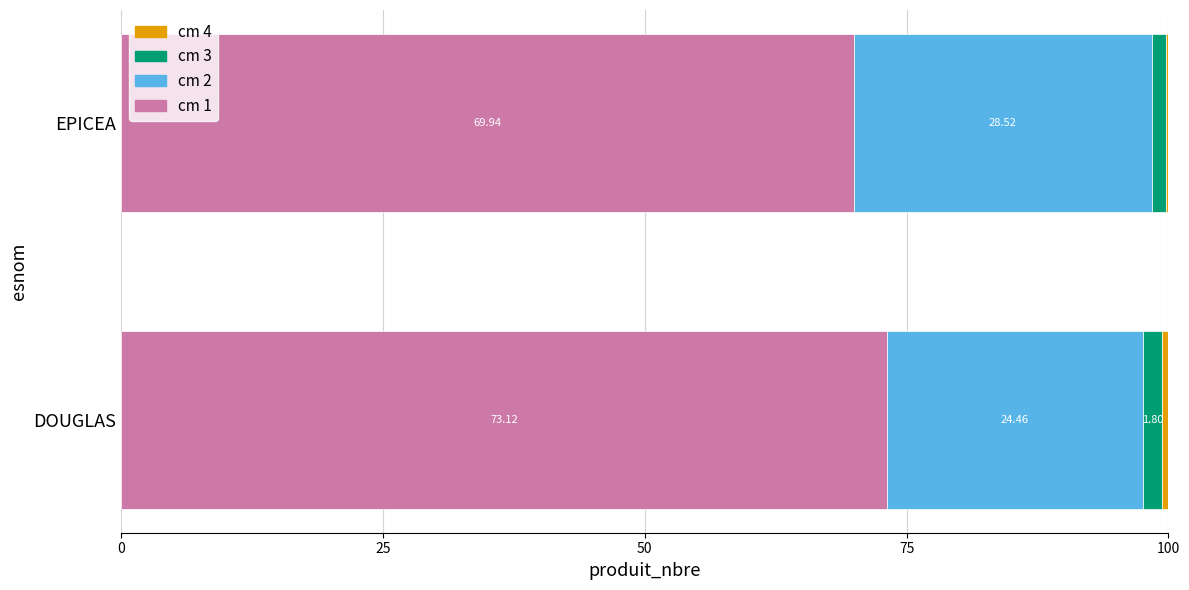

What is the sum of the cm 1 values at DOUGLAS and EPICEA?

143.1